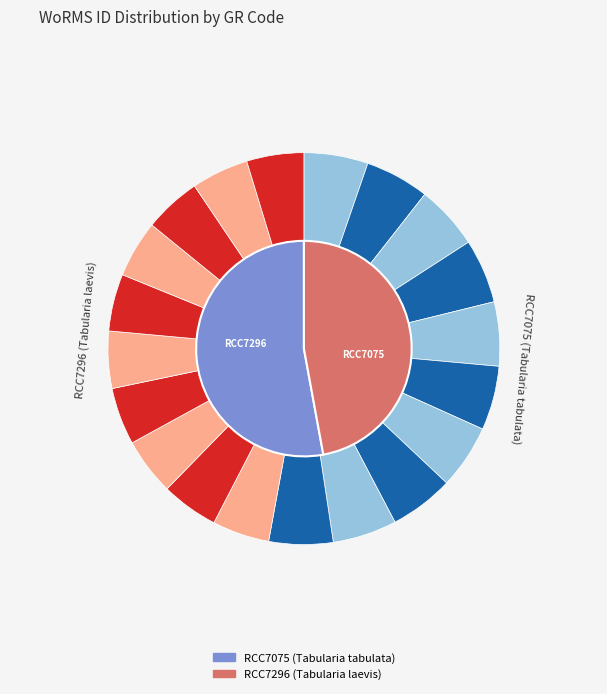

What is the largest slice in the pie chart?

RCC7075 (Tabularia tabulata)